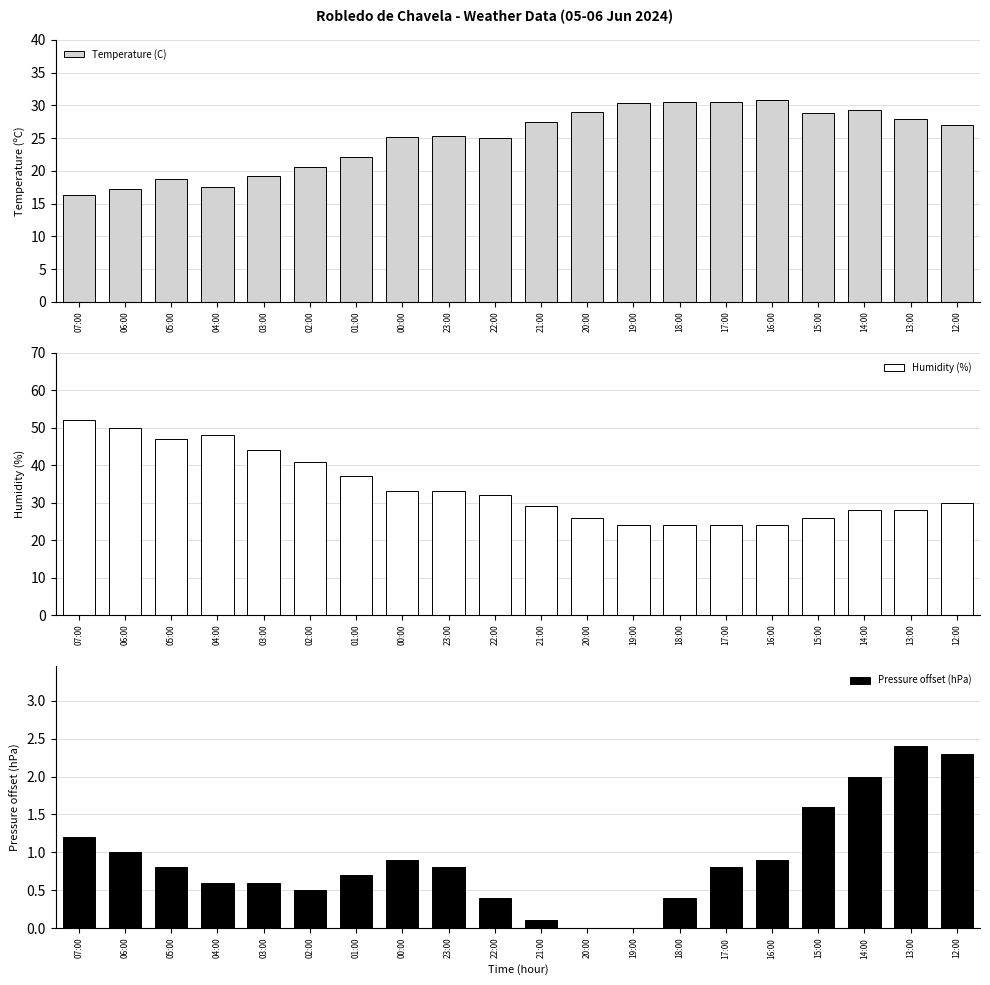

How many groups of bars are there?

20